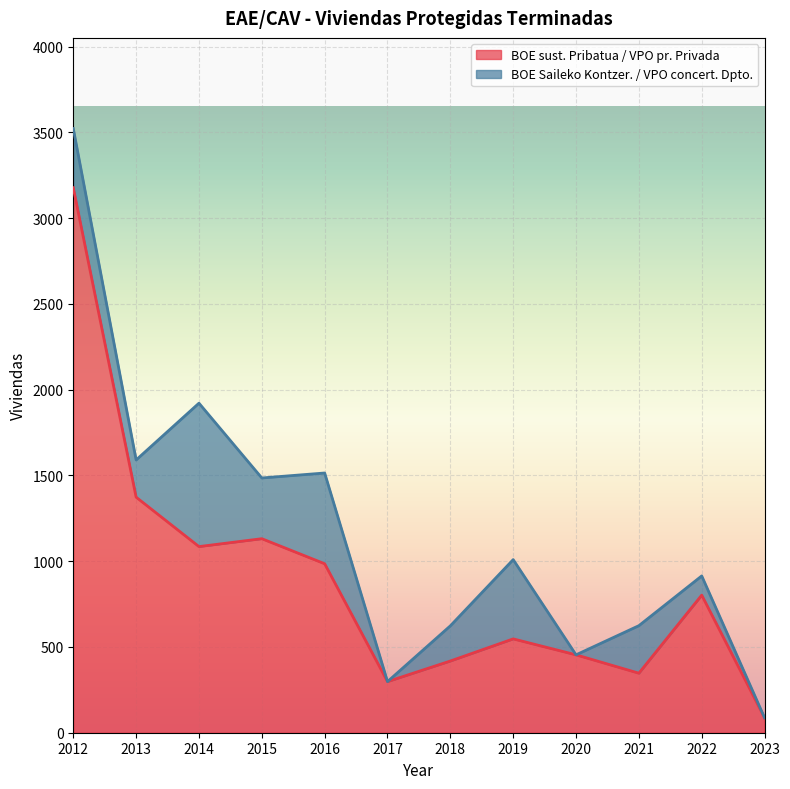

True or false: the data shows 298 at 2017.

True